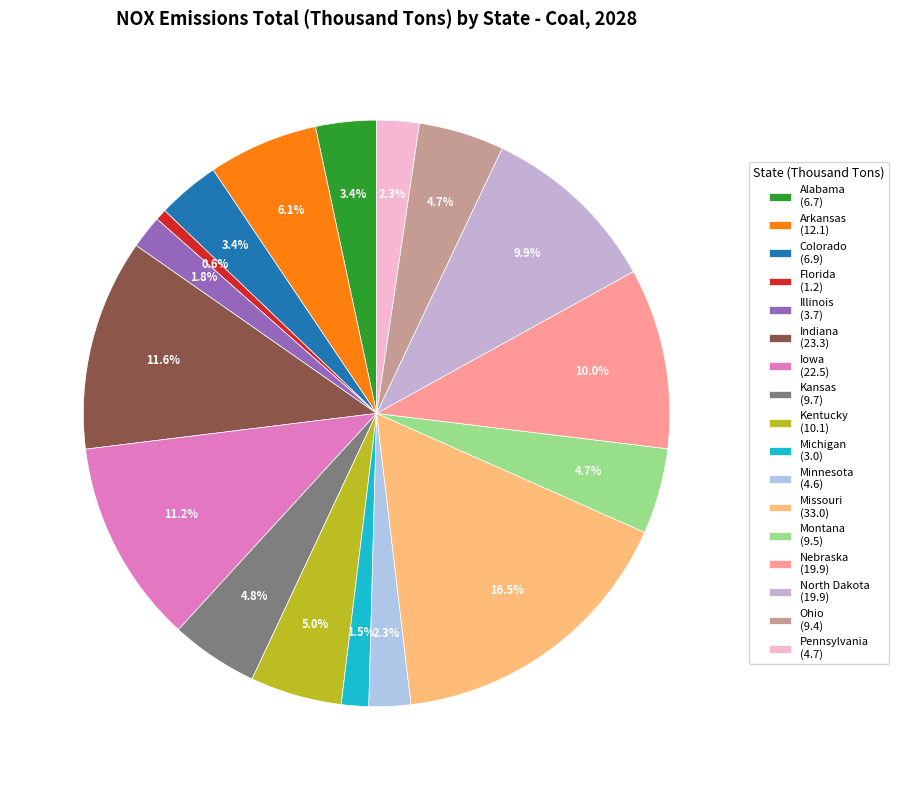

What portion of the pie excludes Minnesota?

97.7%